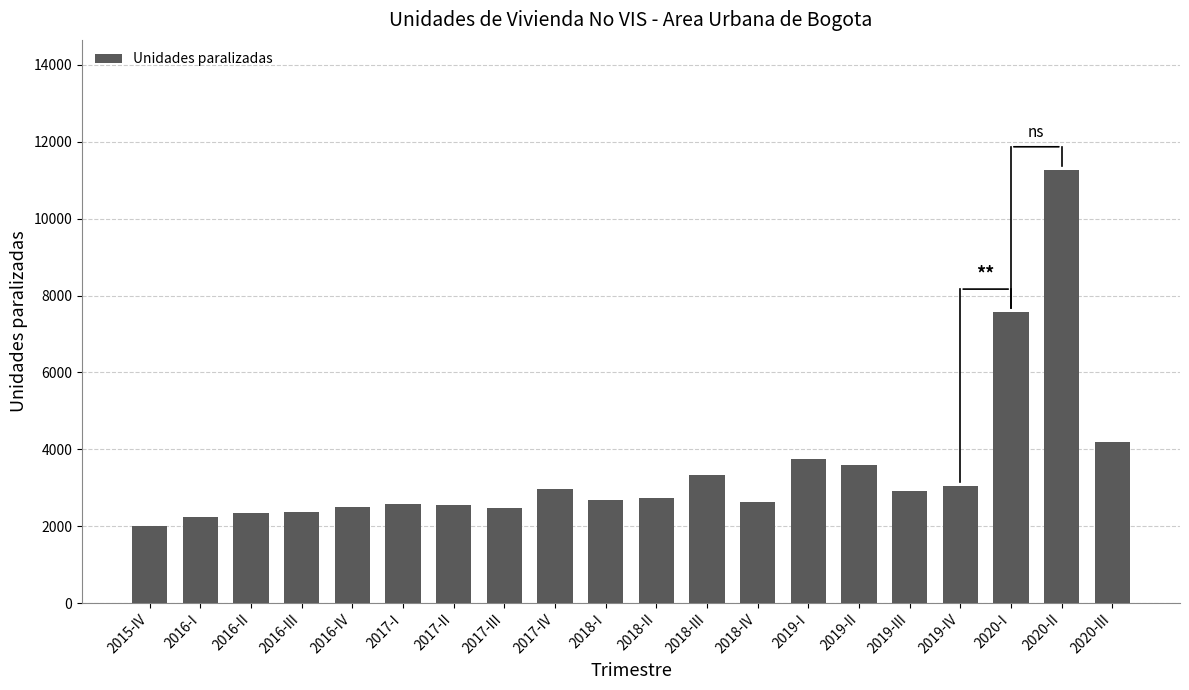

How many bars are there in total?

20